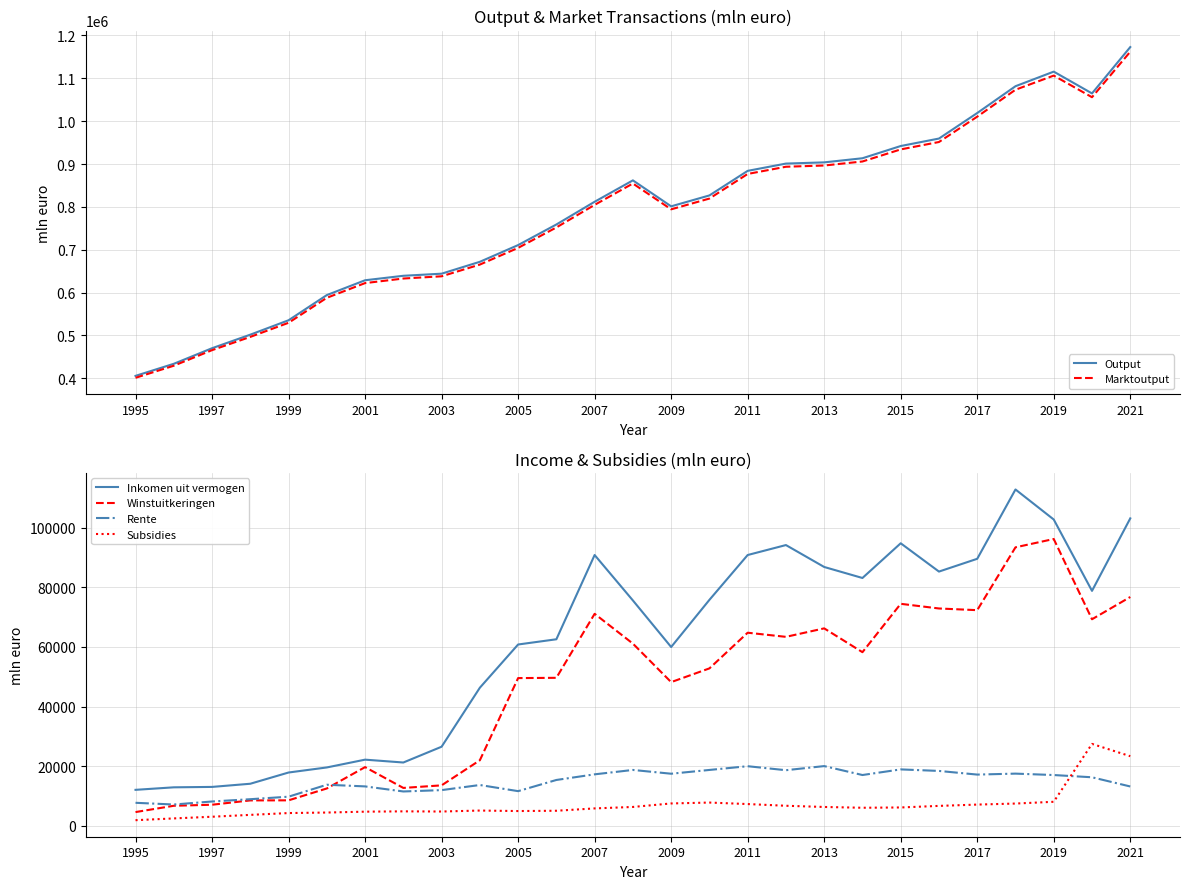

What is the maximum value for Winstuitkeringen?

96231